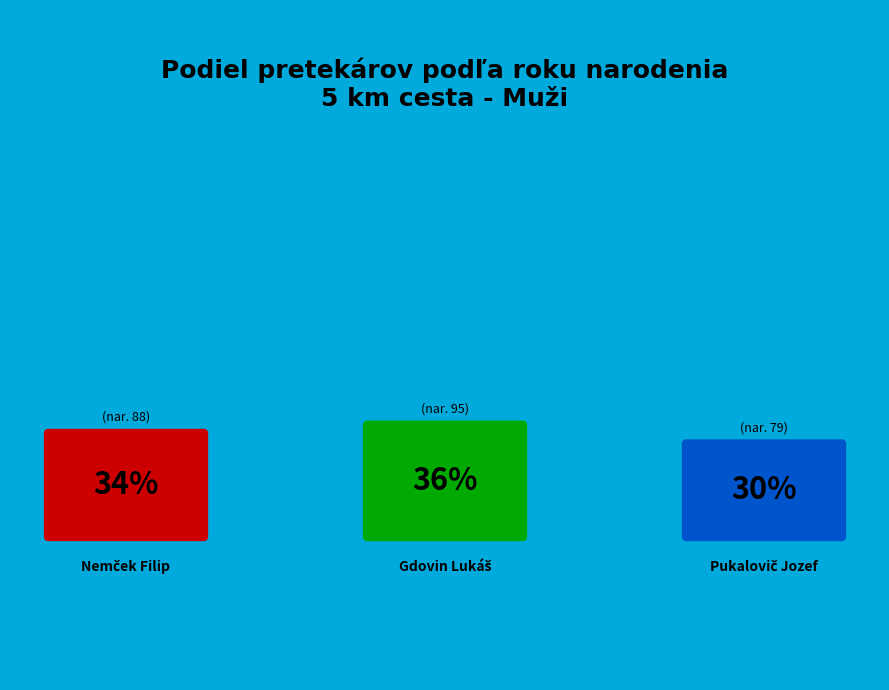

Combined, what portion of the pie is Gdovin Lukáš and Pukalovič Jozef?

66.4%